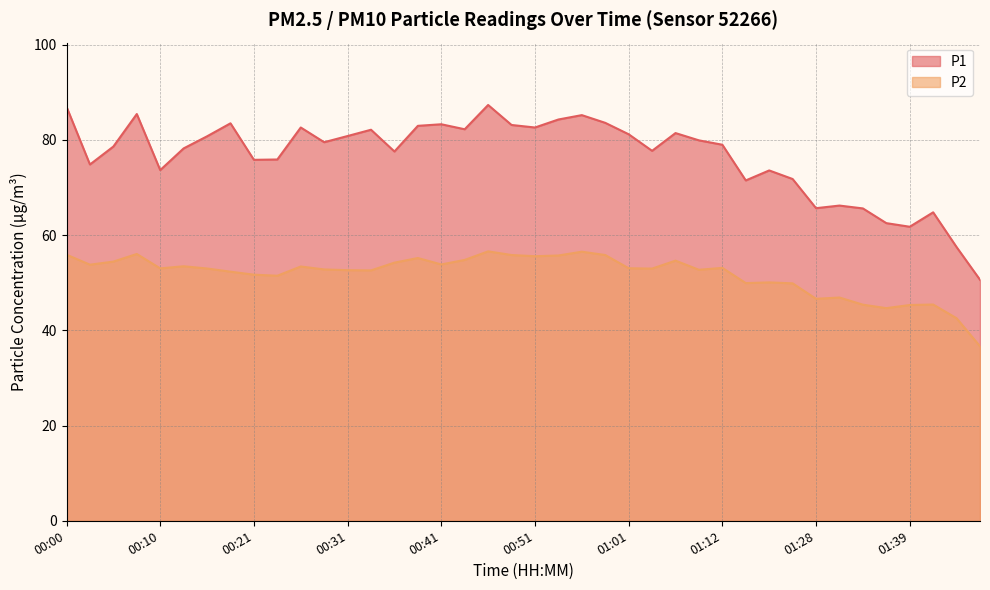

Reading right to left, list all the values displayed in this chart.

P1: 01:47=50.6	01:44=57.5	01:42=64.8	01:39=61.8	01:36=62.5	01:34=65.6	01:31=66.2	01:28=65.7	01:23=71.8	01:20=73.6	01:17=71.5	01:12=79.0	01:09=79.9	01:06=81.5	01:04=77.7	01:01=81.2	00:59=83.6	00:56=85.2	00:54=84.3	00:51=82.6	00:49=83.2	00:46=87.3	00:44=82.2	00:41=83.3	00:39=83.0	00:36=77.6	00:34=82.2	00:31=80.8	00:28=79.5	00:26=82.6	00:23=75.9	00:21=75.8	00:18=83.5	00:15=80.8	00:13=78.2	00:10=73.7	00:08=85.5	00:05=78.6	00:03=74.8	00:00=87.0
P2: 01:47=36.6	01:44=42.5	01:42=45.4	01:39=45.3	01:36=44.7	01:34=45.4	01:31=46.9	01:28=46.6	01:23=49.9	01:20=50.1	01:17=49.9	01:12=53.1	01:09=52.7	01:06=54.6	01:04=53.0	01:01=53.0	00:59=55.8	00:56=56.5	00:54=55.7	00:51=55.6	00:49=55.8	00:46=56.6	00:44=54.8	00:41=53.9	00:39=55.2	00:36=54.2	00:34=52.6	00:31=52.6	00:28=52.8	00:26=53.4	00:23=51.5	00:21=51.7	00:18=52.3	00:15=53.0	00:13=53.5	00:10=53.0	00:08=56.0	00:05=54.5	00:03=53.8	00:00=55.9